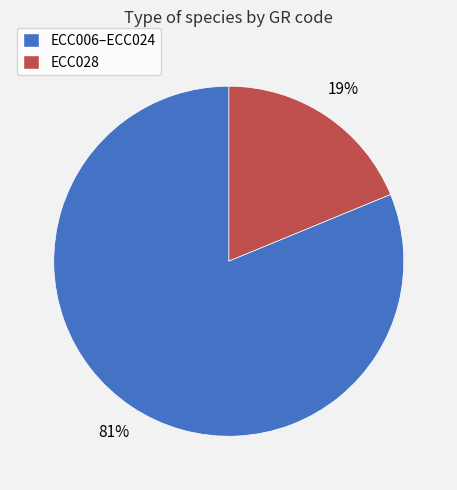

To the nearest percent, what is the average slice percentage?

50%